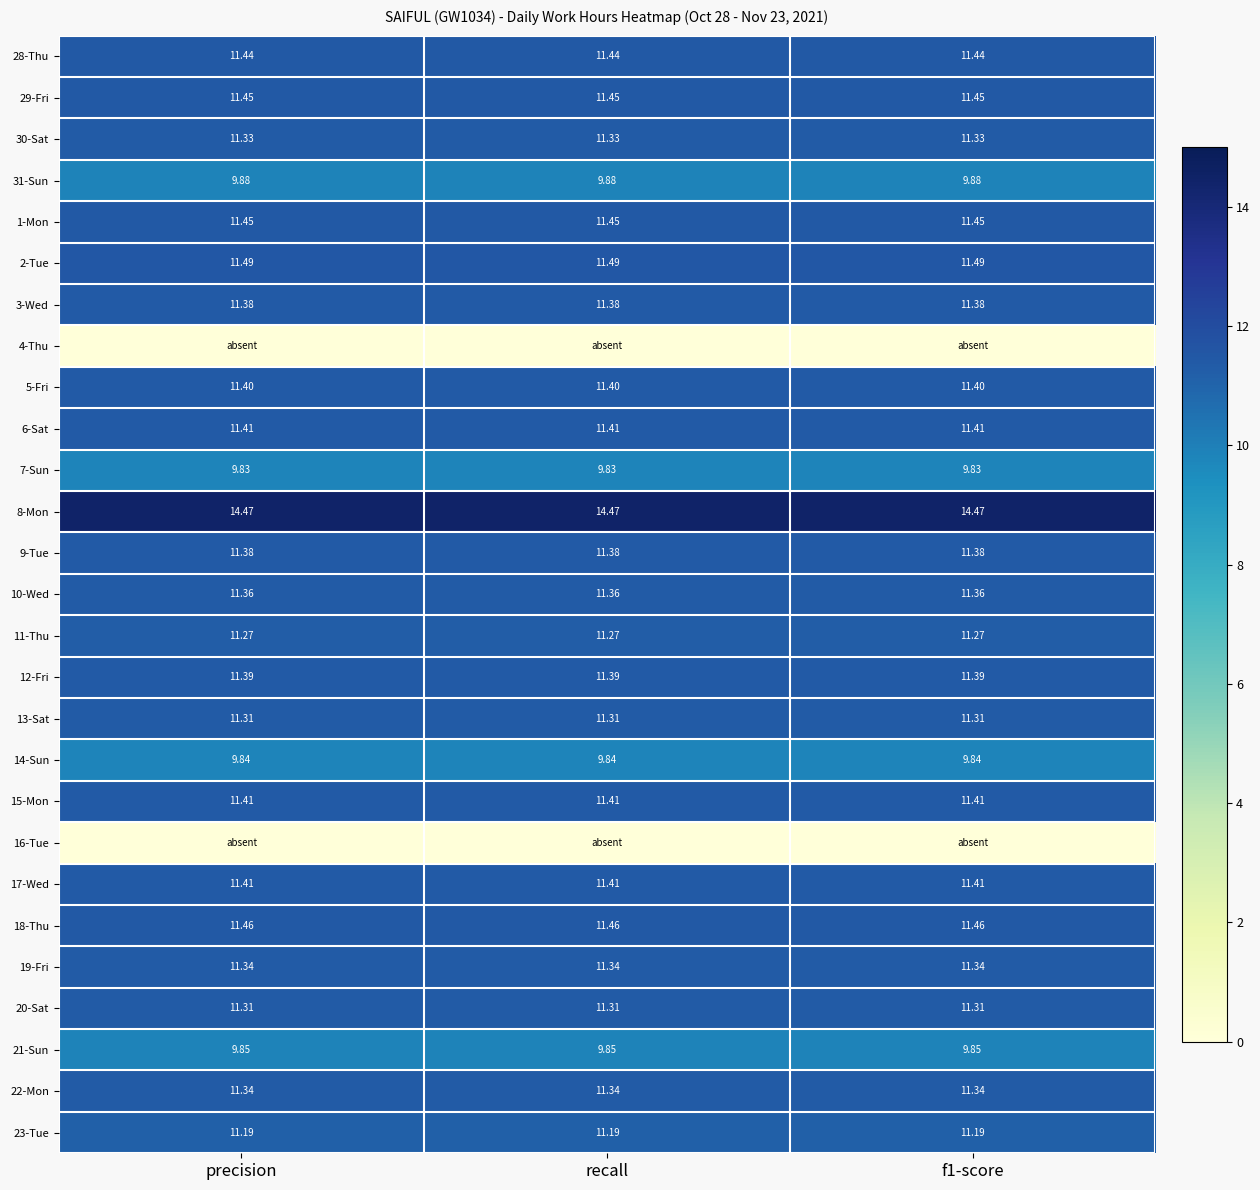

Is the value of 14-Sun at f1-score greater than the value of 30-Sat at f1-score?

No